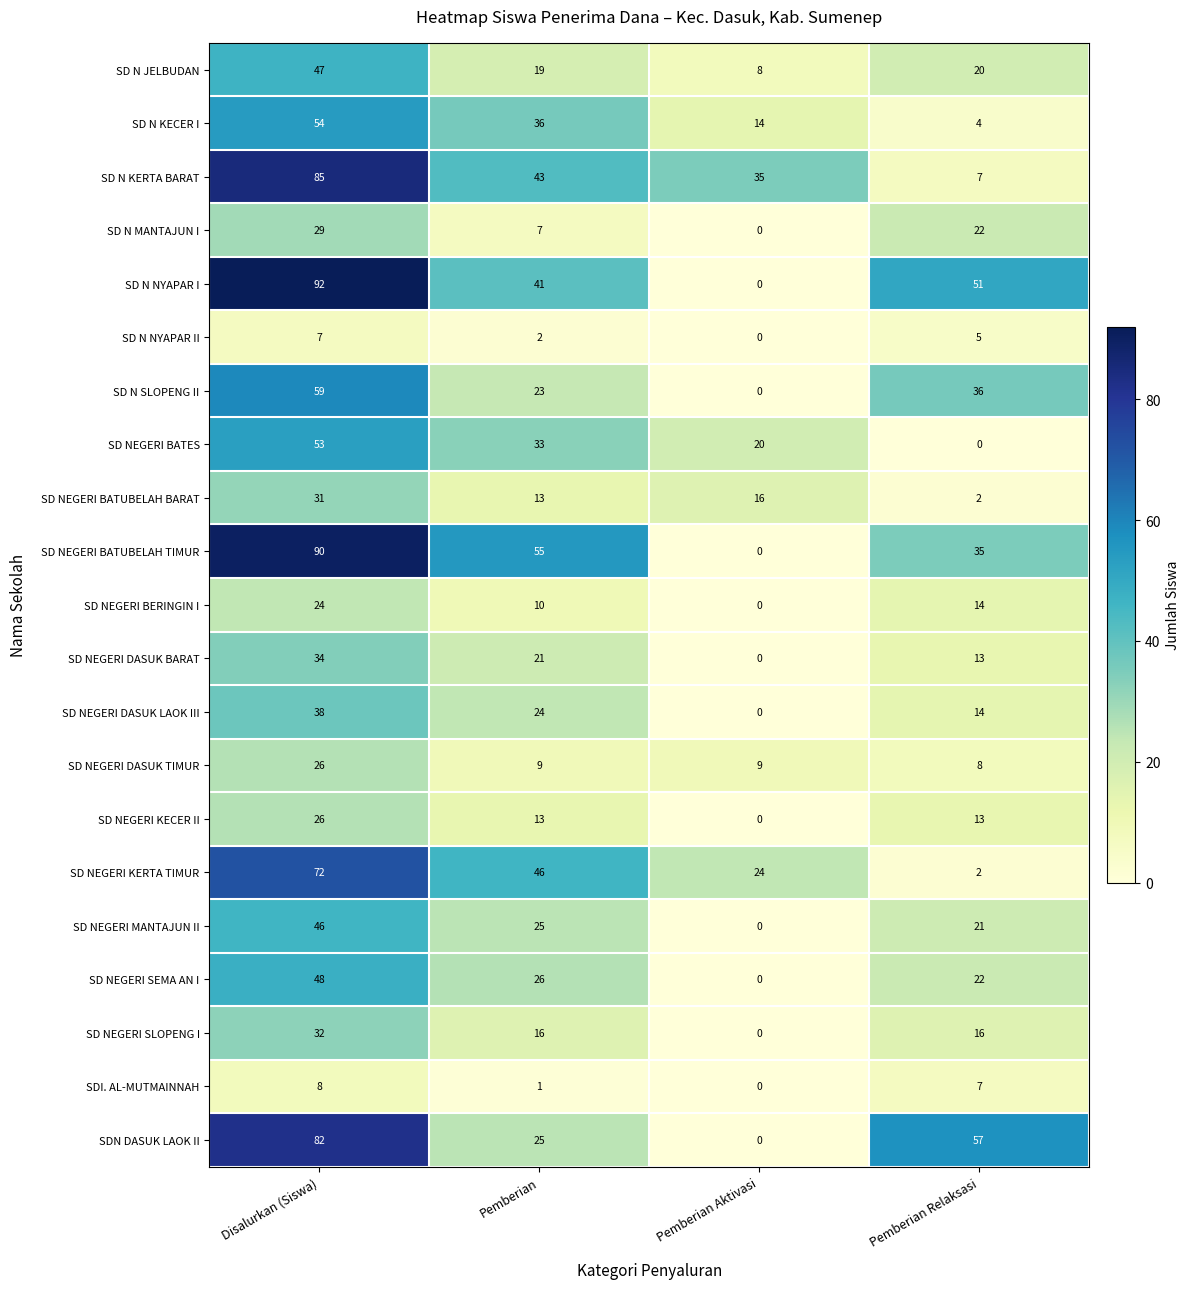

How many categories are shown in the chart?

4